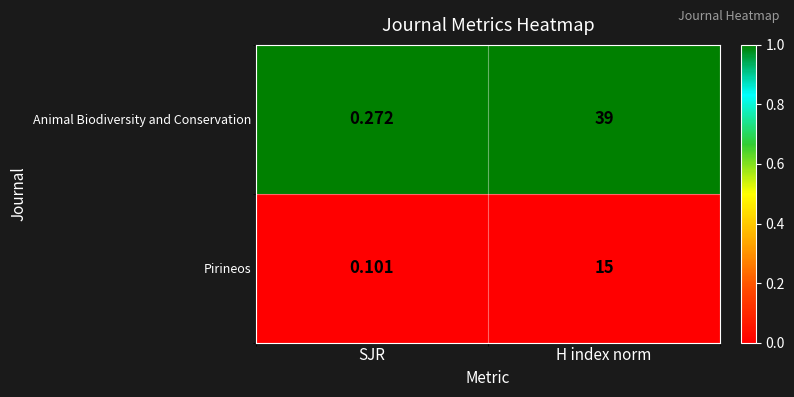

Which label corresponds to the smallest value in the chart?

SJR